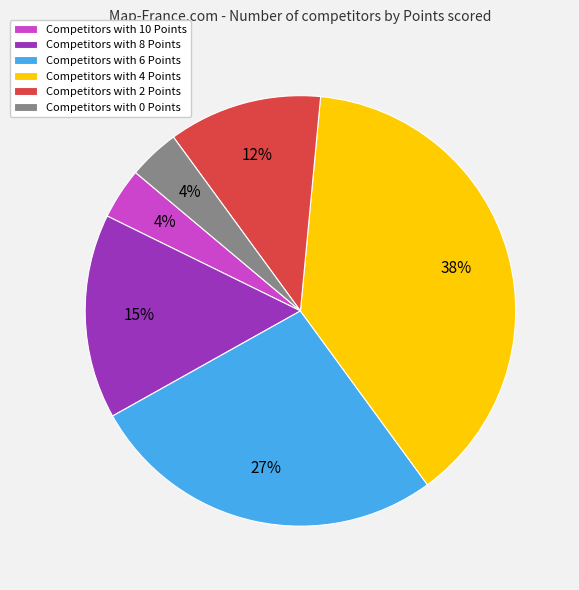

To the nearest percent, what is the average slice percentage?

17%